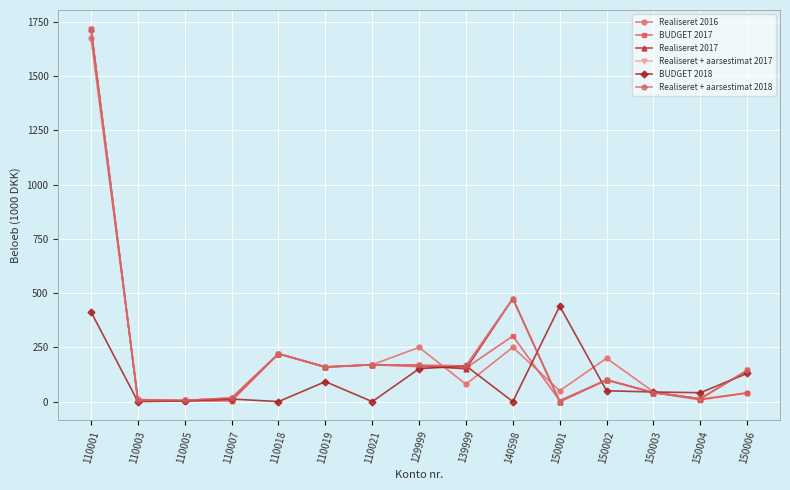

What is the difference between the highest and lowest values at 150002?

150.0